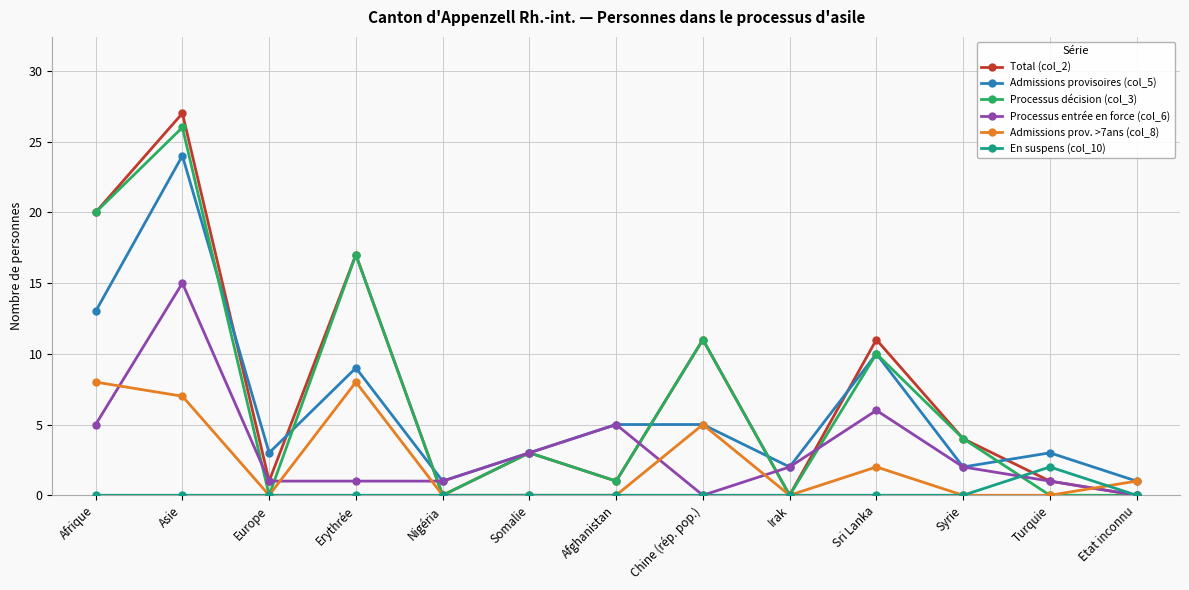

What is the label of the 10th point from the right?

Erythrée